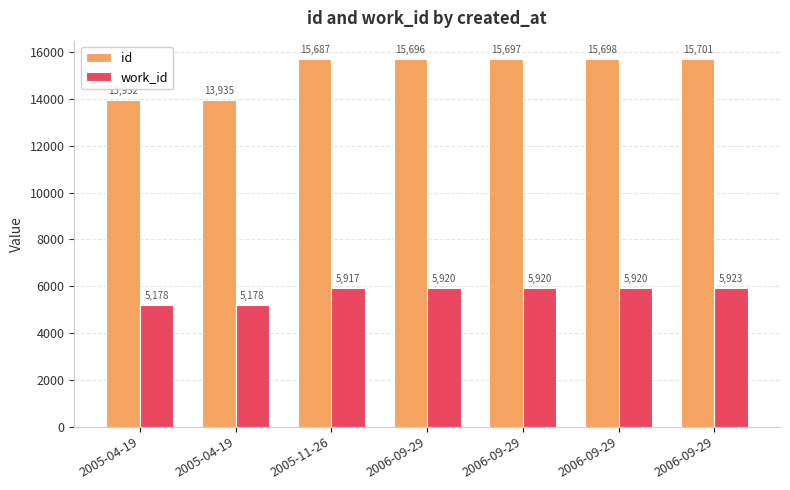

Which series has the widest spread of values?

id